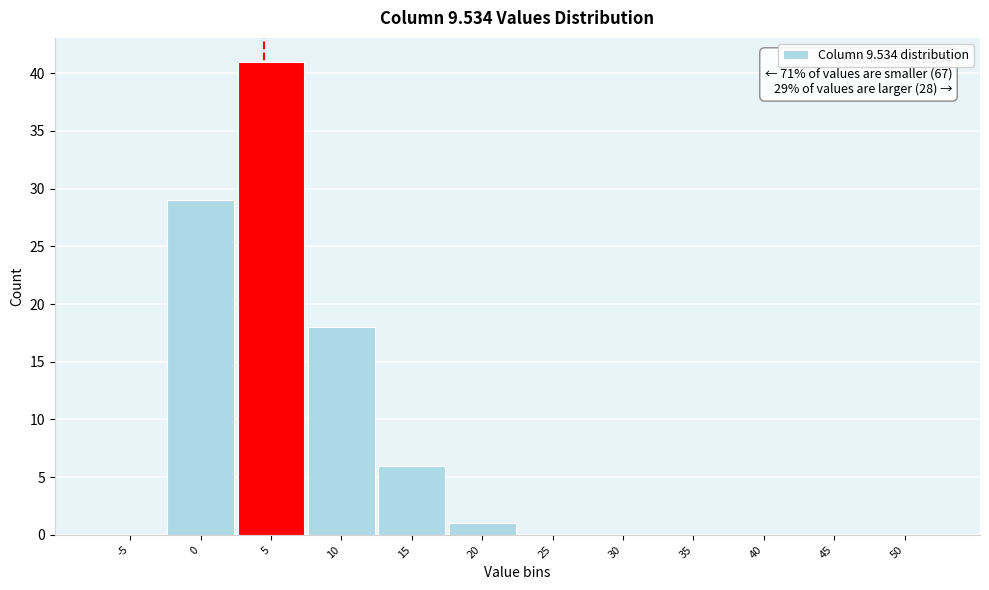

Reading left to right, transcribe all the data shown in this chart.

-5=0	0=29	5=41	10=18	15=6	20=1	25=0	30=0	35=0	40=0	45=0	50=0